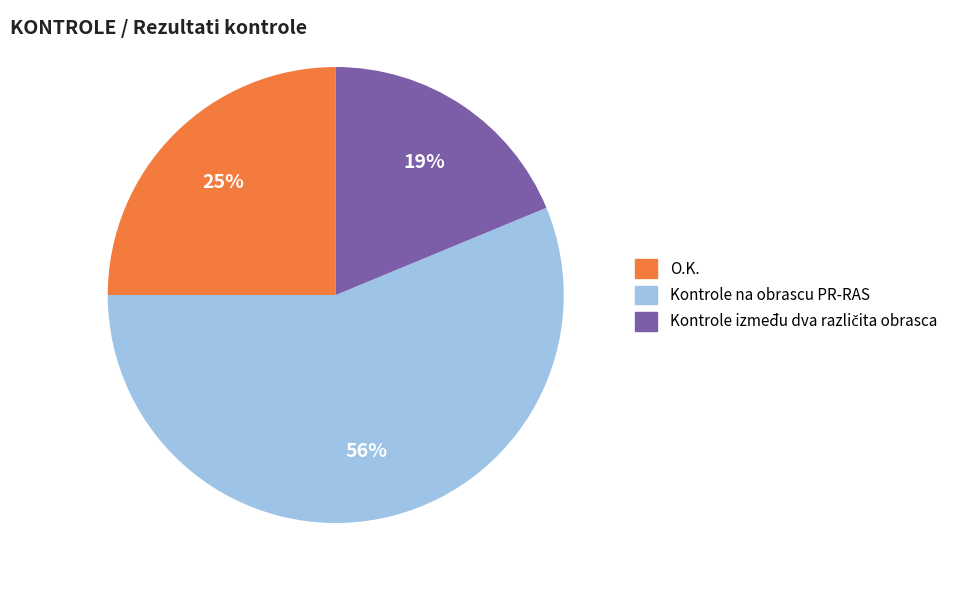

Does any single category account for the majority?

Yes